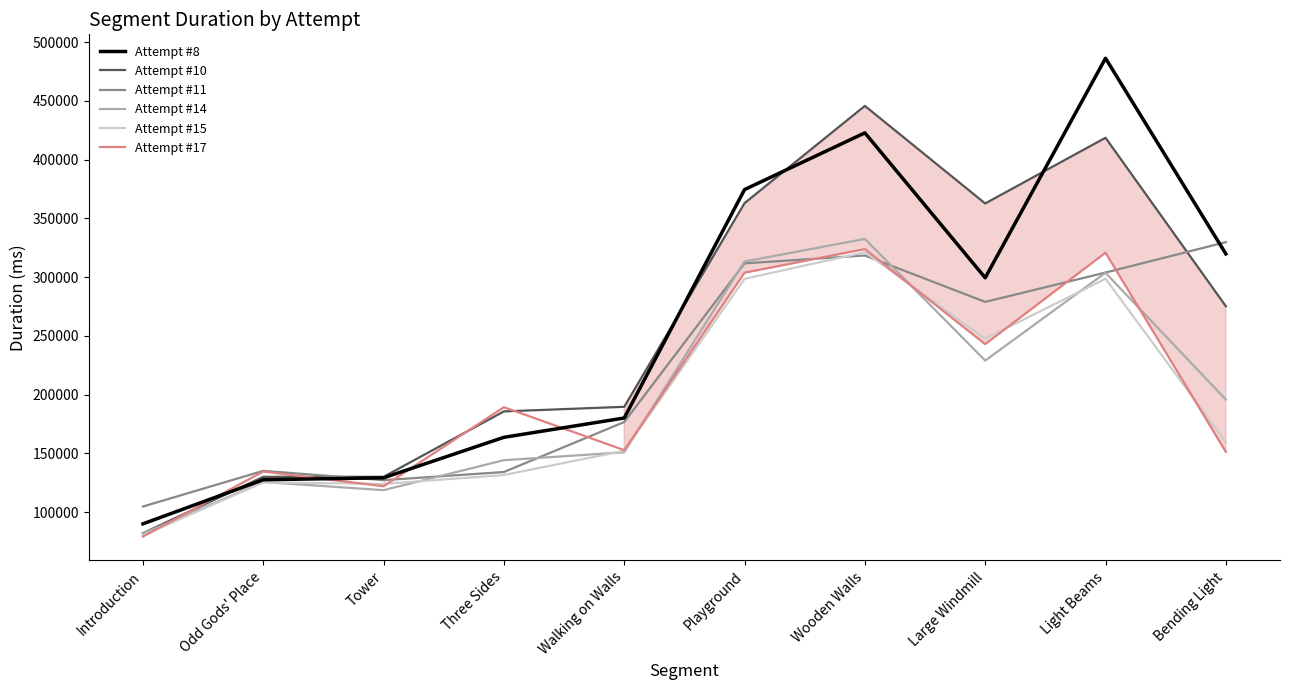

What is the difference between the maximum and minimum values in the Attempt #8 series?

396401